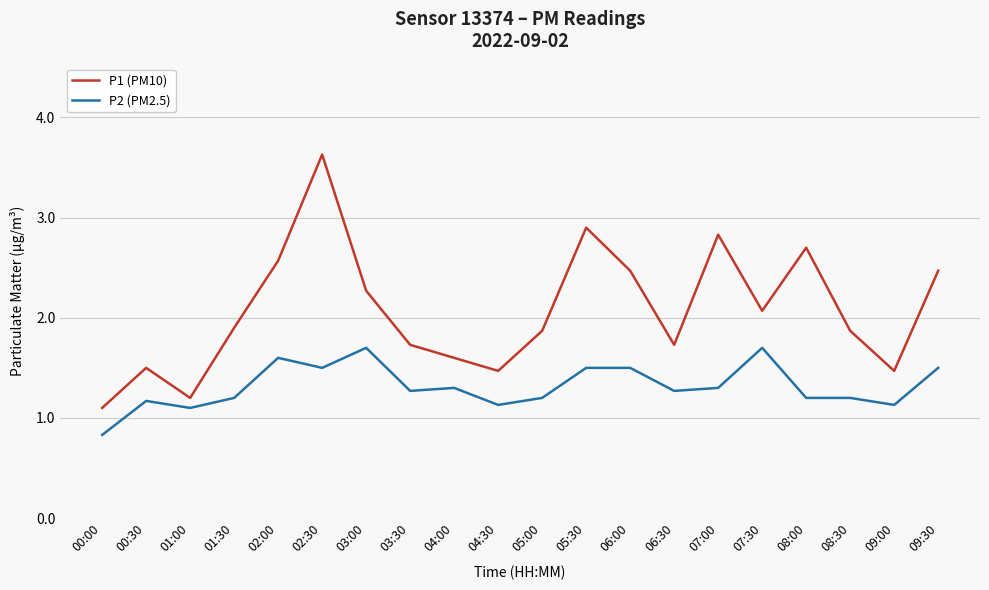

At 04:30, list the series in order from smallest to largest.

P2 (PM2.5), P1 (PM10)